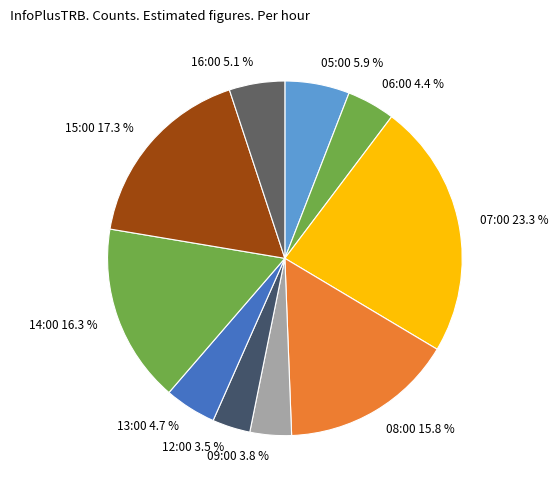

Which category has the biggest portion of the pie?

07:00